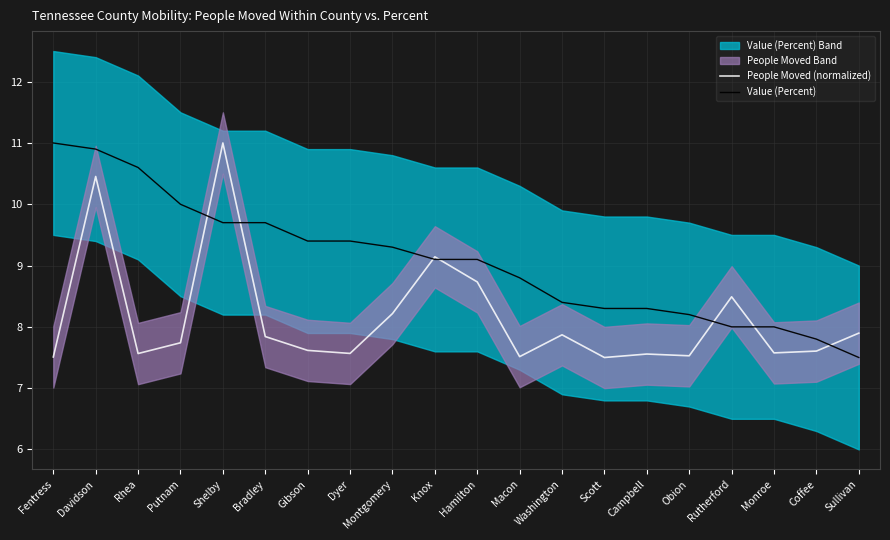

Does the chart display data point markers on the line(s)?

No